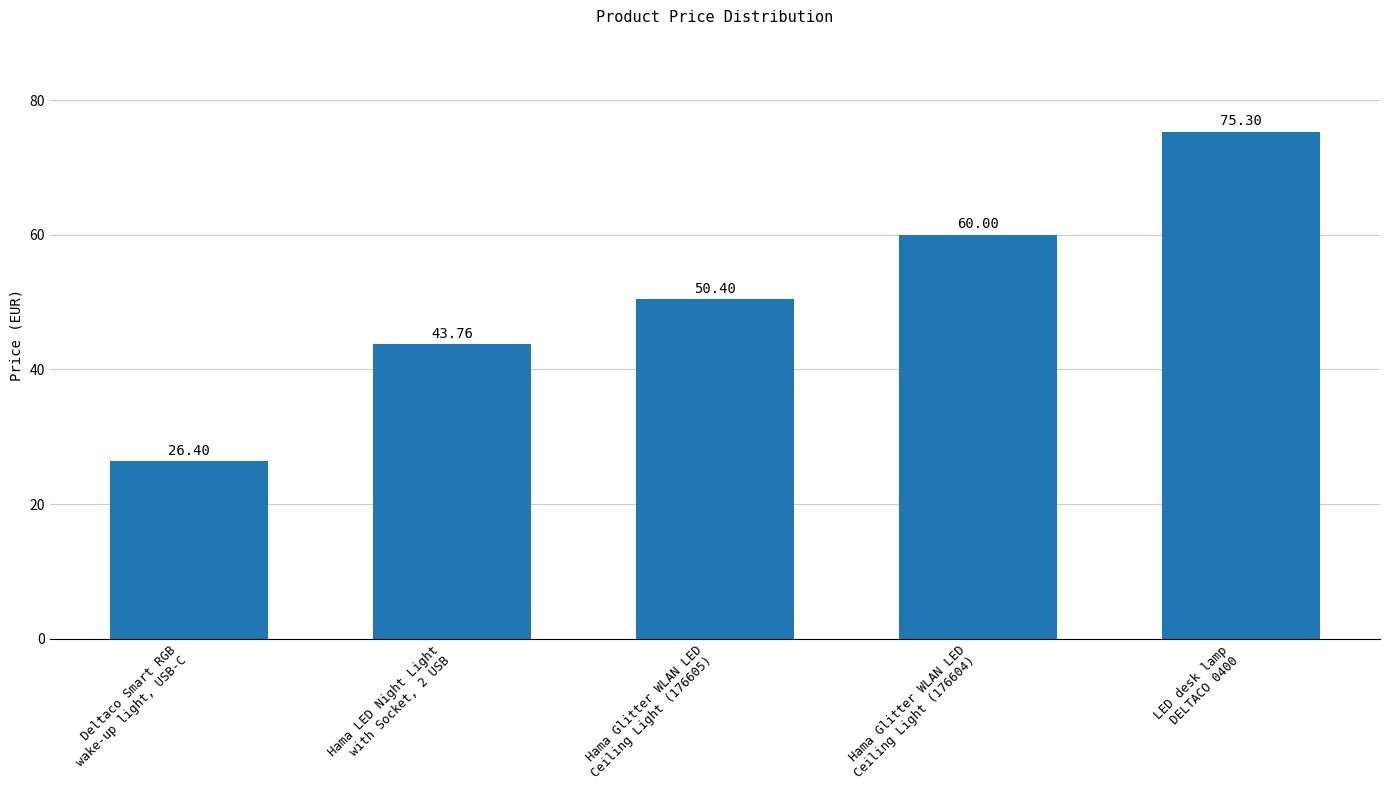

Reading right to left, transcribe all the data shown in this chart.

75.3	60.0	50.4	43.8	26.4